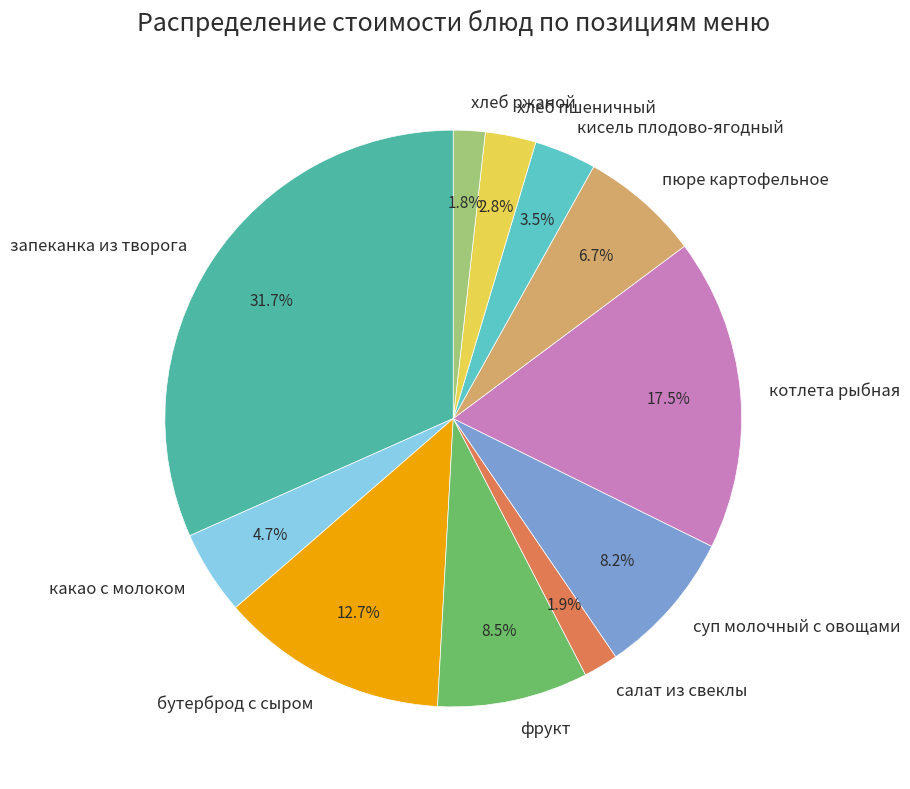

How much of the chart is everything except салат из свеклы?

98.1%